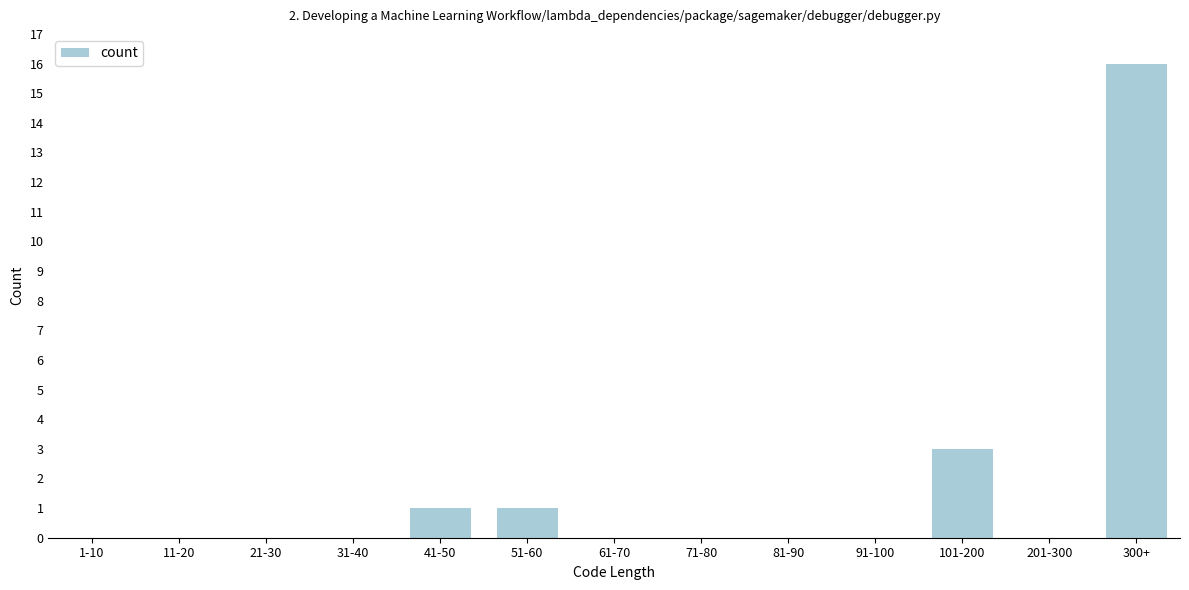

Reading left to right, list all the values displayed in this chart.

1-10=0	11-20=0	21-30=0	31-40=0	41-50=1	51-60=1	61-70=0	71-80=0	81-90=0	91-100=0	101-200=3	201-300=0	300+=16